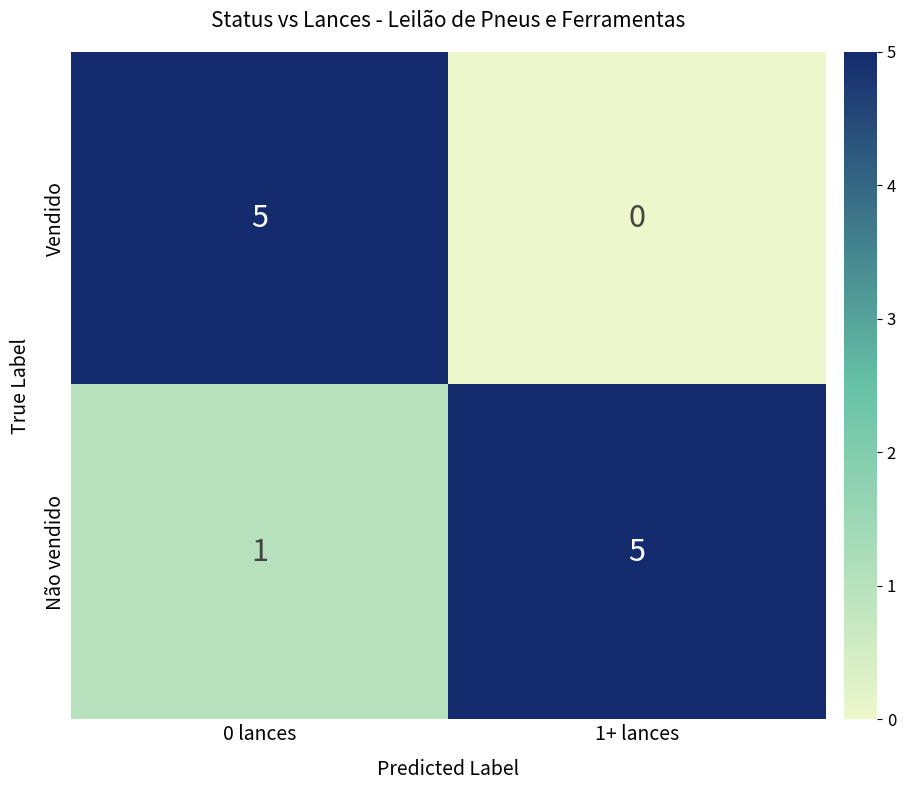

Between 0 lances and 1+ lances, which series saw the biggest shift?

Vendido